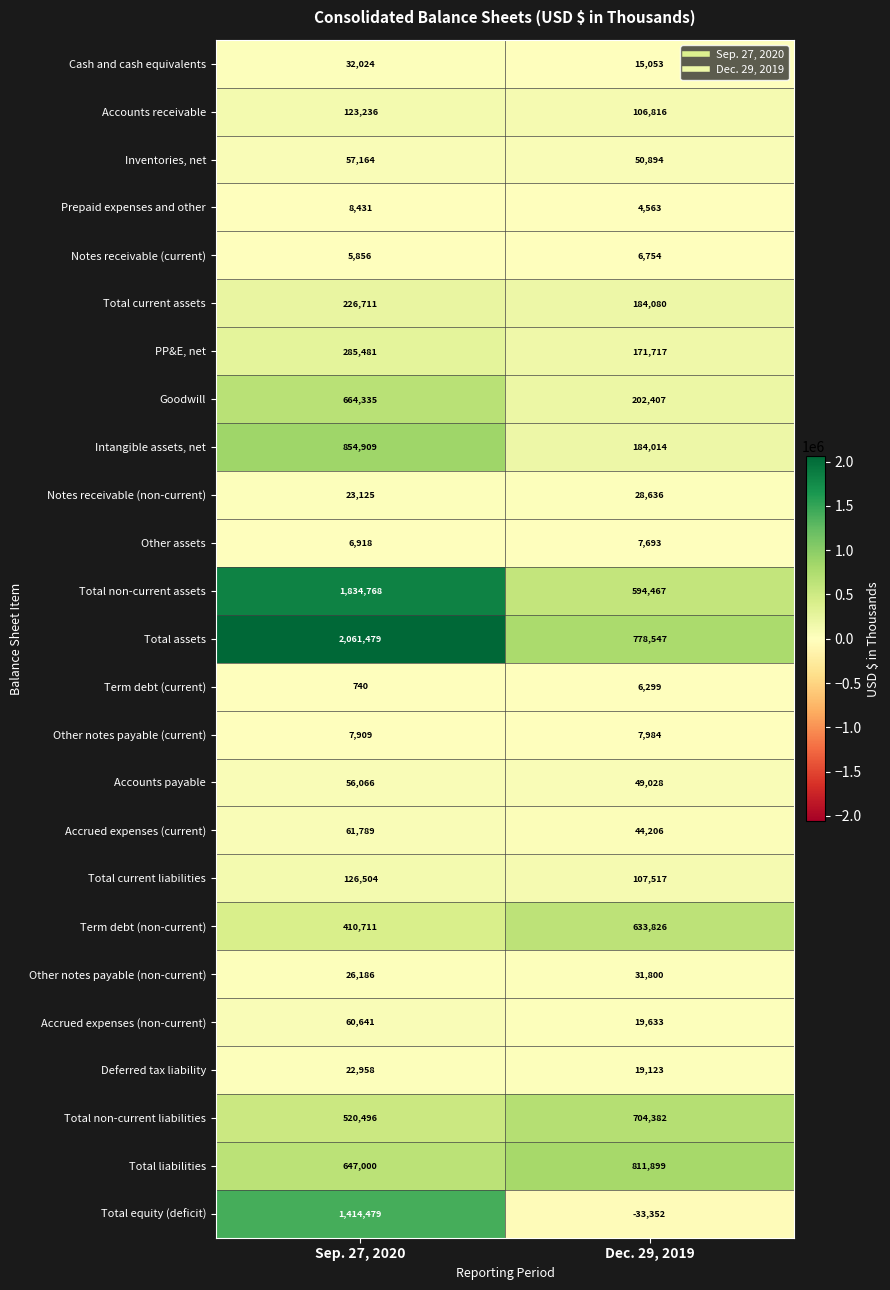

Count the number of data series in this chart.

25